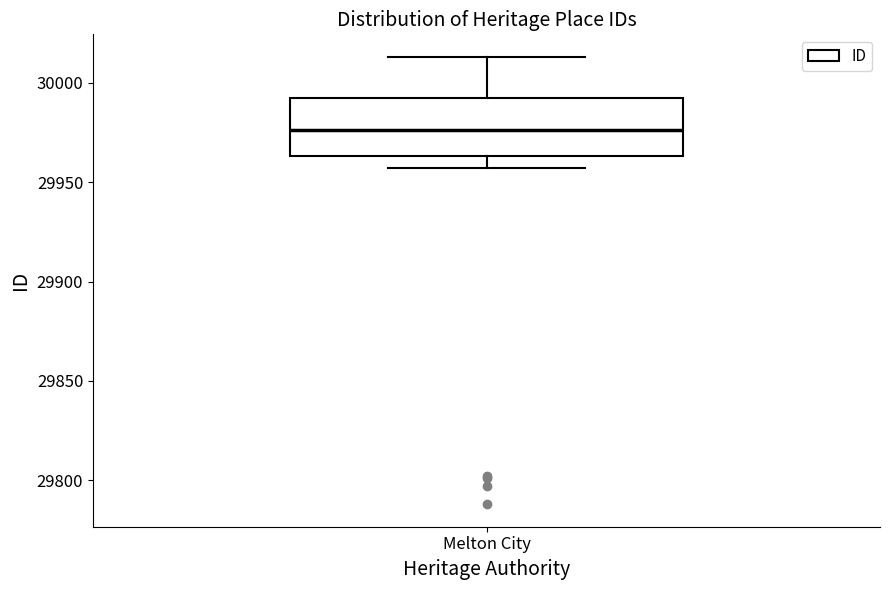

Read this box plot against the y-axis: the position of the median line, the range covered by the box, and the ends of both whiskers. The values are not printed on the chart, so give them approximately, as read against the axis.

median 29975, box 29965 to 29990, whiskers 29955 to 30015